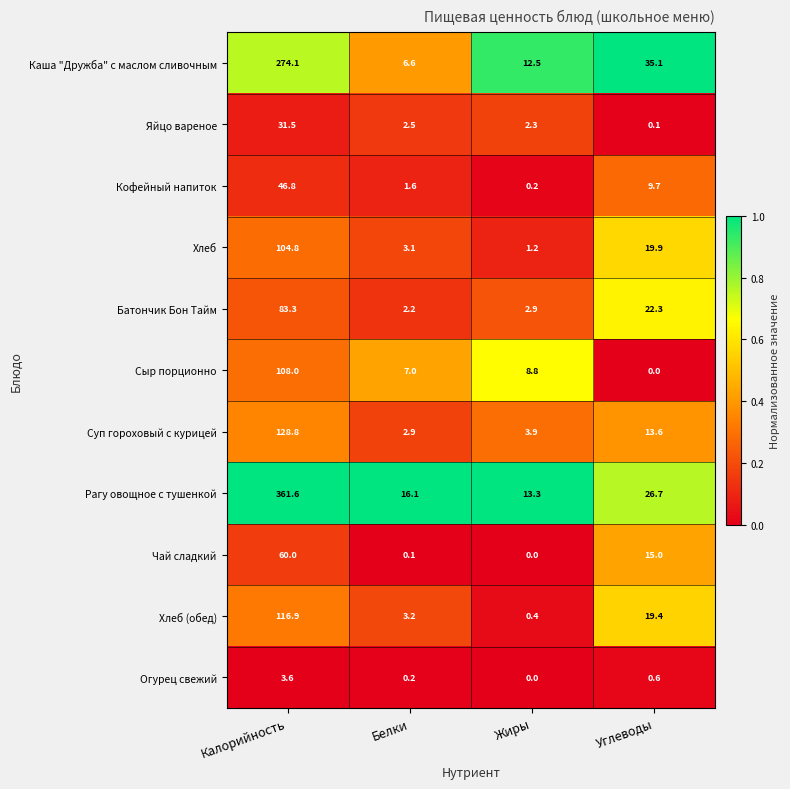

List the series in order of their peak value, lowest first.

Огурец свежий, Яйцо вареное, Кофейный напиток, Чай сладкий, Батончик Бон Тайм, Хлеб, Сыр порционно, Хлеб (обед), Суп гороховый с курицей, Каша "Дружба" с маслом сливочным, Рагу овощное с тушенкой